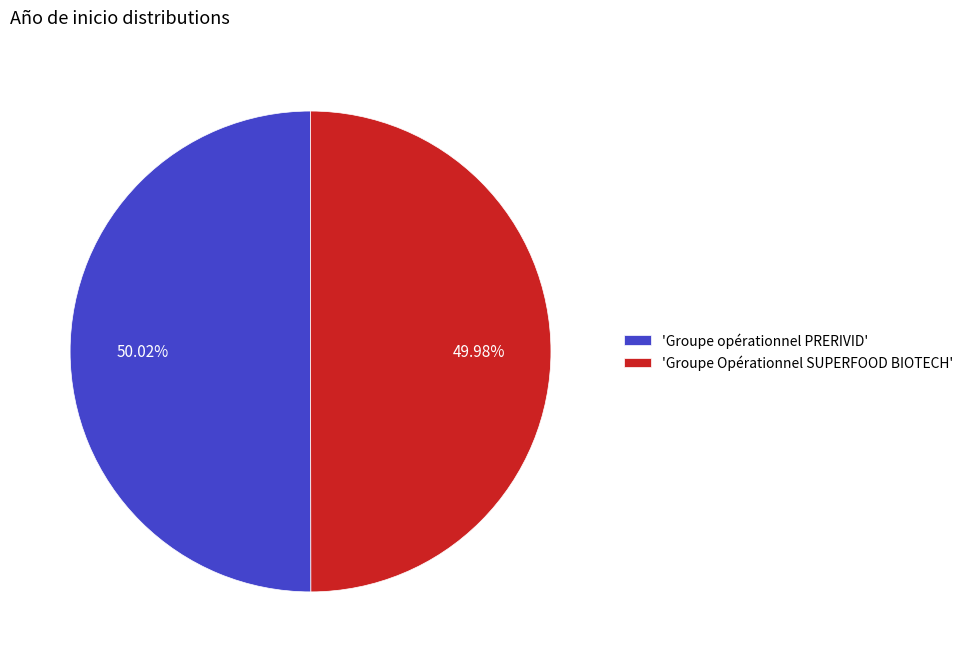

Is there any slice that represents more than half of the pie?

Yes